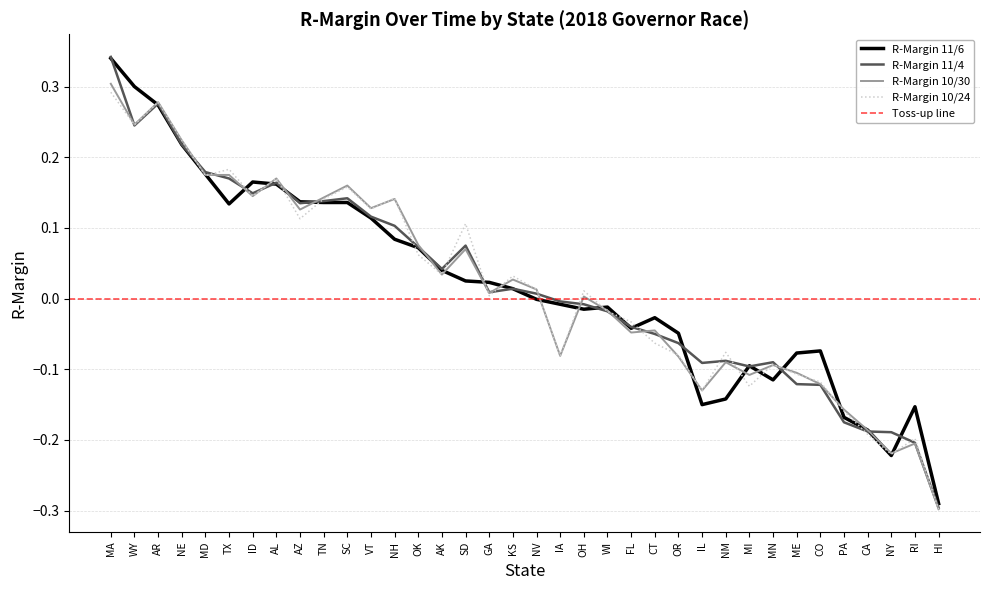

Rank the series by their maximum value, from highest to lowest.

R-Margin 11/4, R-Margin 11/6, R-Margin 10/30, R-Margin 10/24